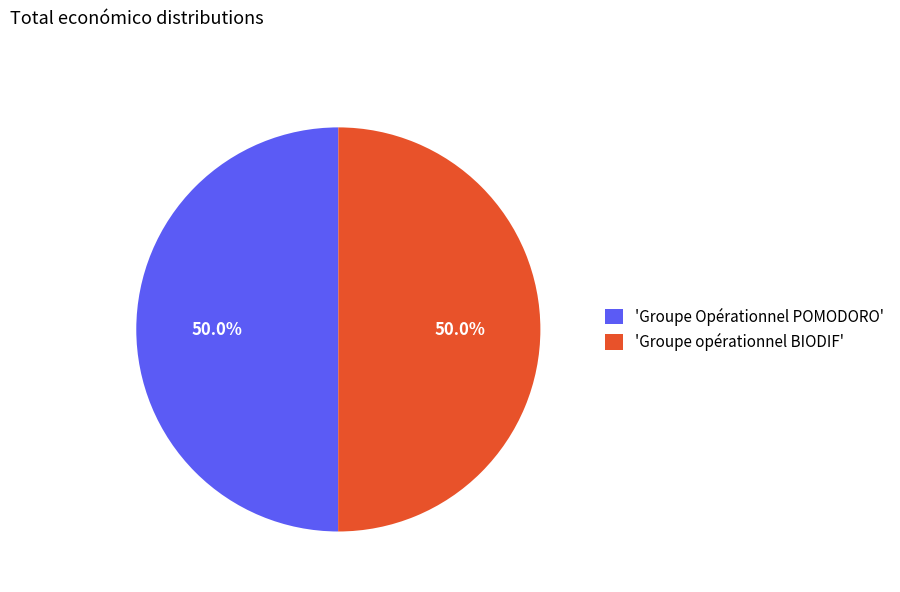

What is the ratio of the value at 'Groupe Opérationnel POMODORO' to the value at 'Groupe opérationnel BIODIF'?

1.0